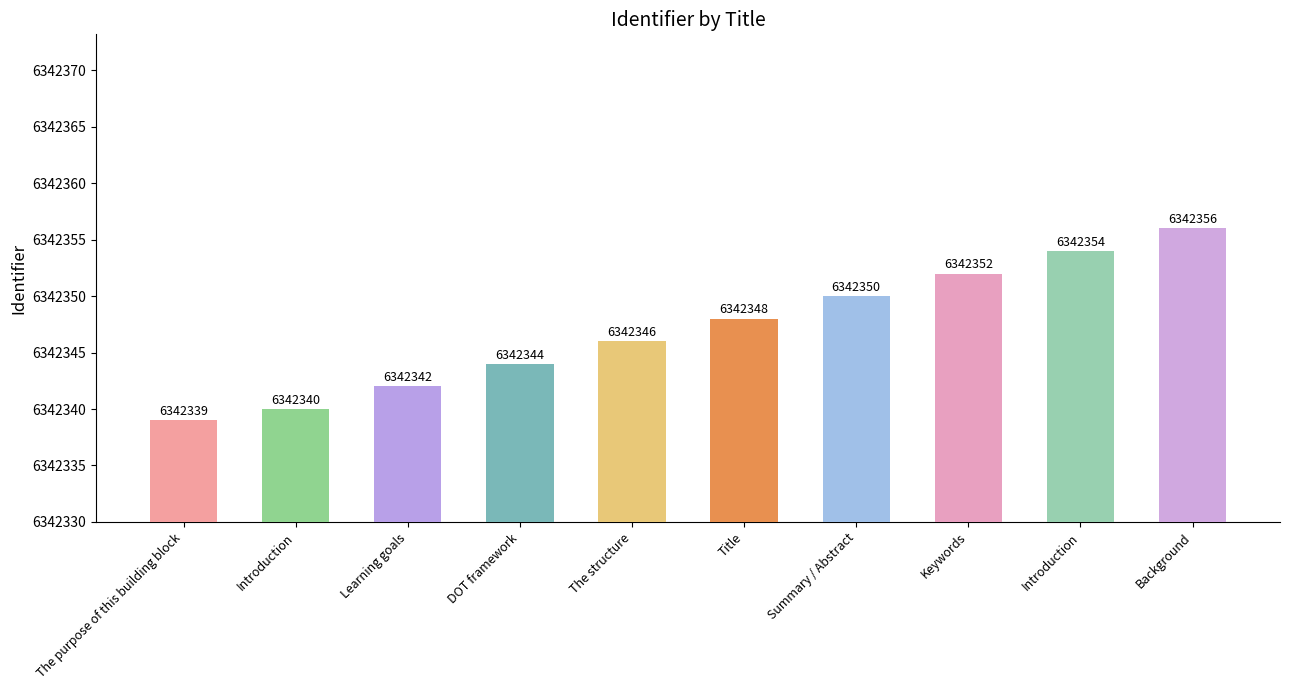

Does the chart contain stacked bars?

No